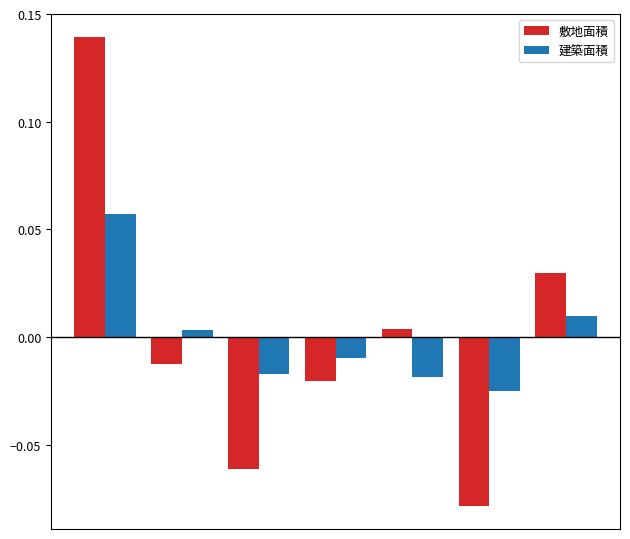

List the series in order of their peak value, highest first.

敷地面積, 建築面積